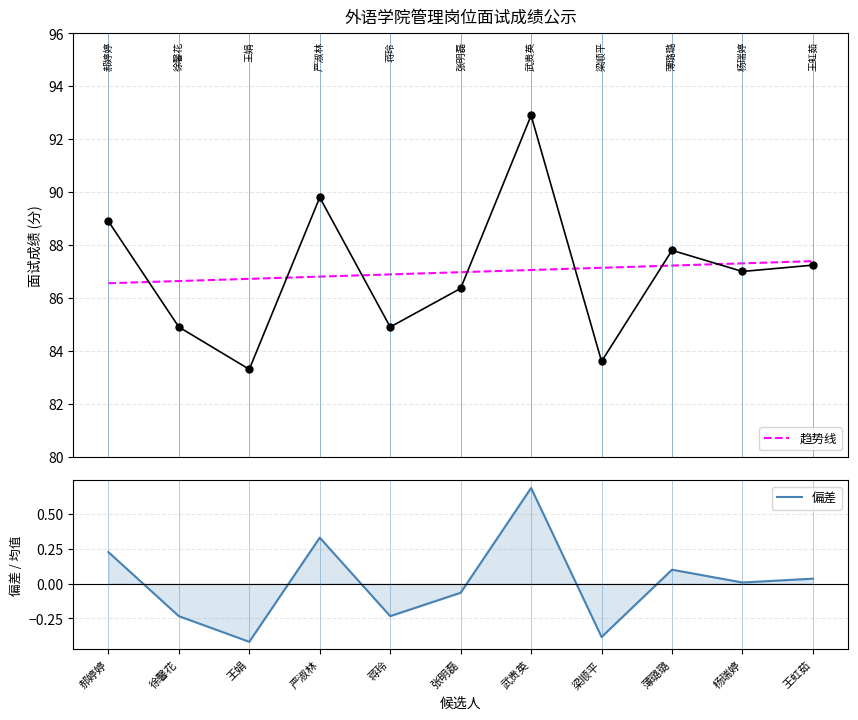

Reading right to left, transcribe all the data shown in this chart.

趋势线: 王虹茹=87.4	杨瑞婷=87.3	薄璐璐=87.2	梁顺平=87.1	武贵英=87.1	张明磊=87.0	蒋玲=86.9	严淑林=86.8	王娟=86.7	徐馨花=86.6	郝婷婷=86.6
偏差: 王虹茹=0.0	杨瑞婷=0.0	薄璐璐=0.1	梁顺平=-0.4	武贵英=0.7	张明磊=-0.1	蒋玲=-0.2	严淑林=0.3	王娟=-0.4	徐馨花=-0.2	郝婷婷=0.2